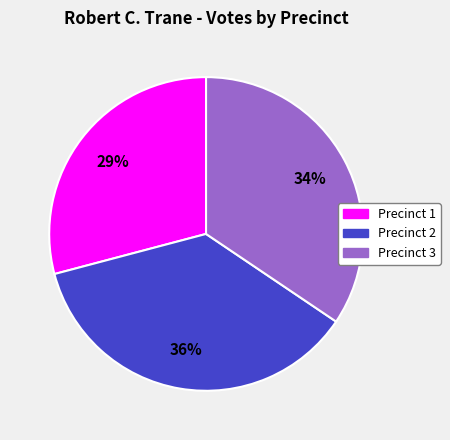

What is the largest slice in the pie chart?

Precinct 2